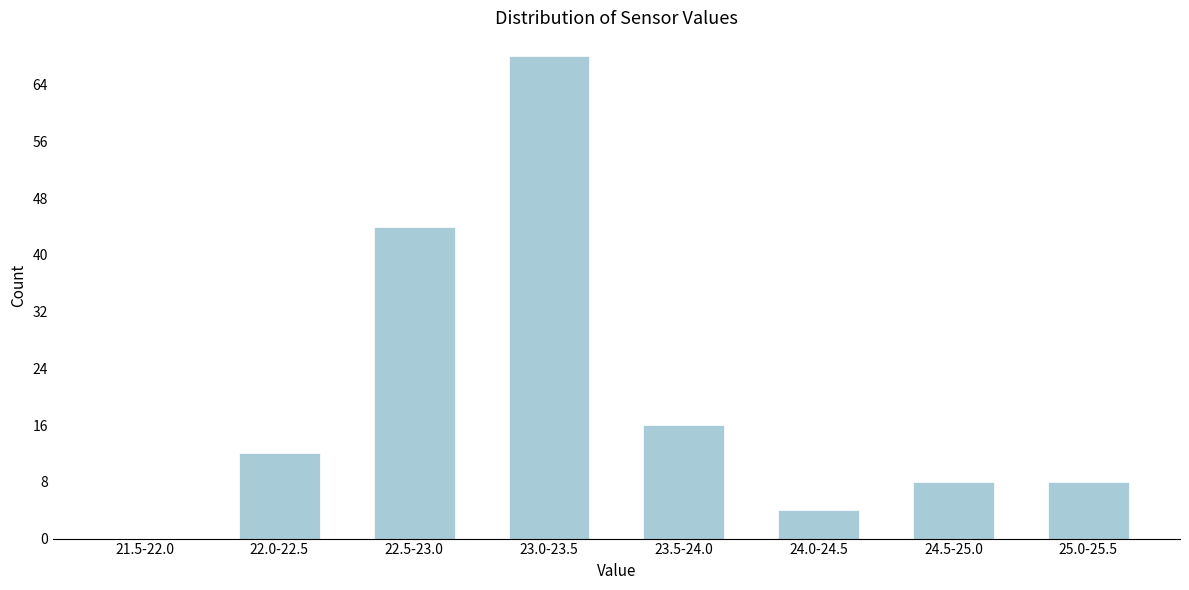

Reading left to right, list all the values displayed in this chart.

21.5-22.0=0	22.0-22.5=12	22.5-23.0=44	23.0-23.5=68	23.5-24.0=16	24.0-24.5=4	24.5-25.0=8	25.0-25.5=8